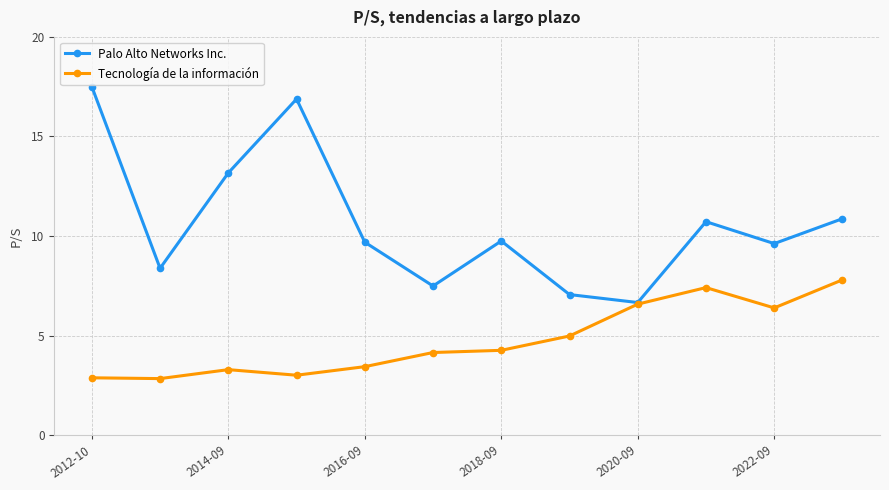

What is the greatest value displayed?

17.5